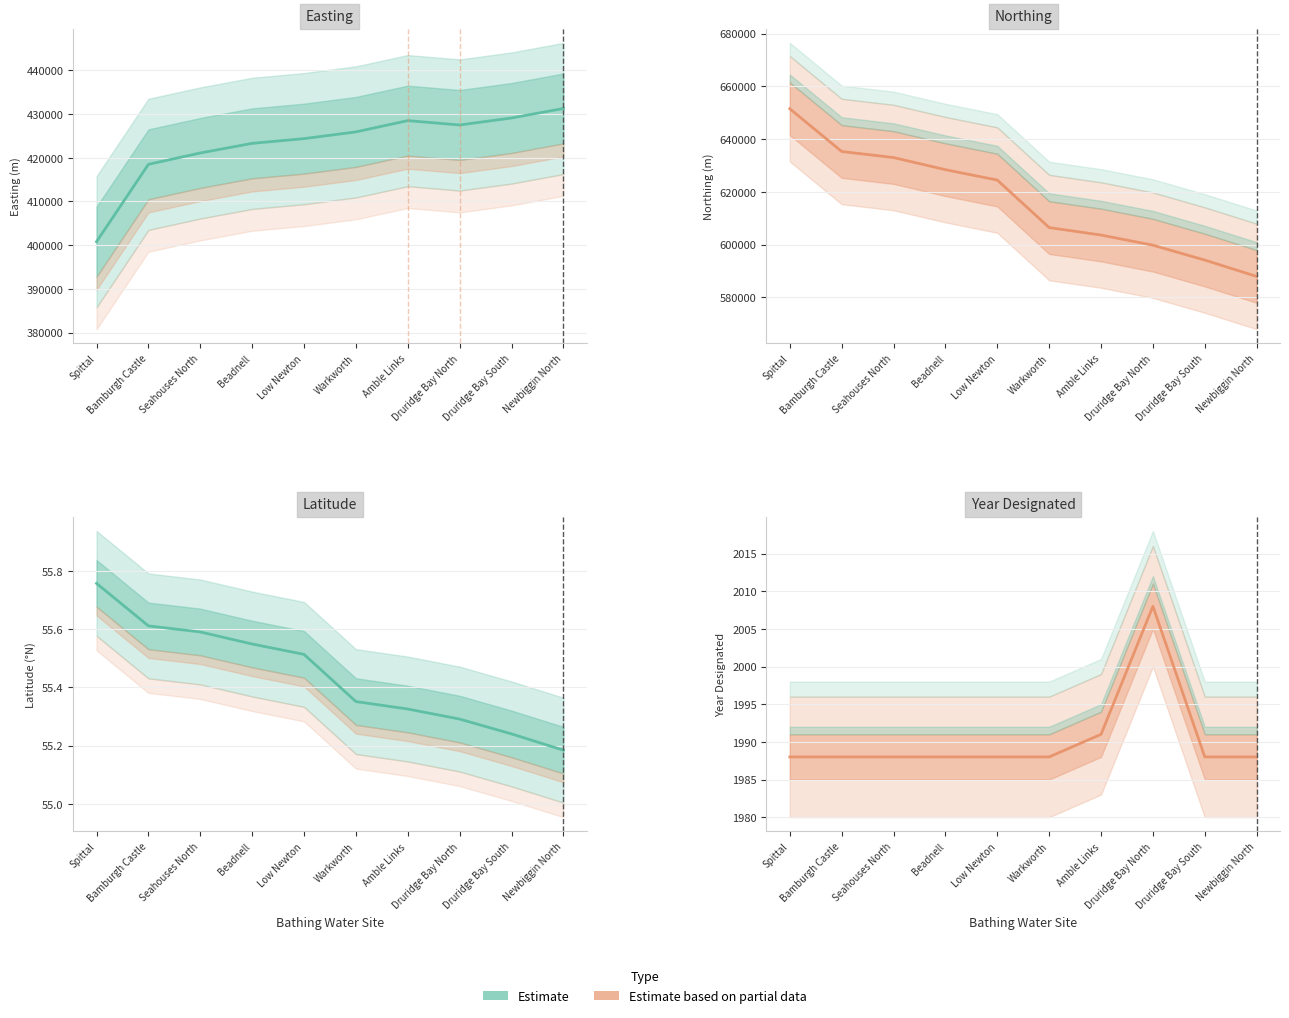

True or false: Year Designated has more than 1 points higher than both neighbors.

False